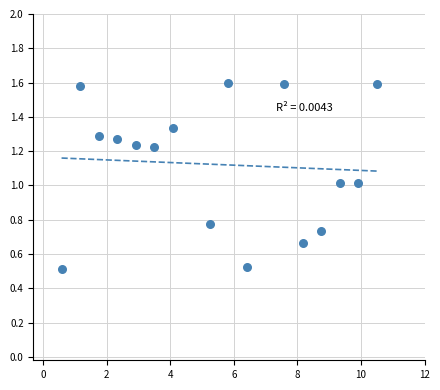

What is the range of X values (max minus min)?

9.9